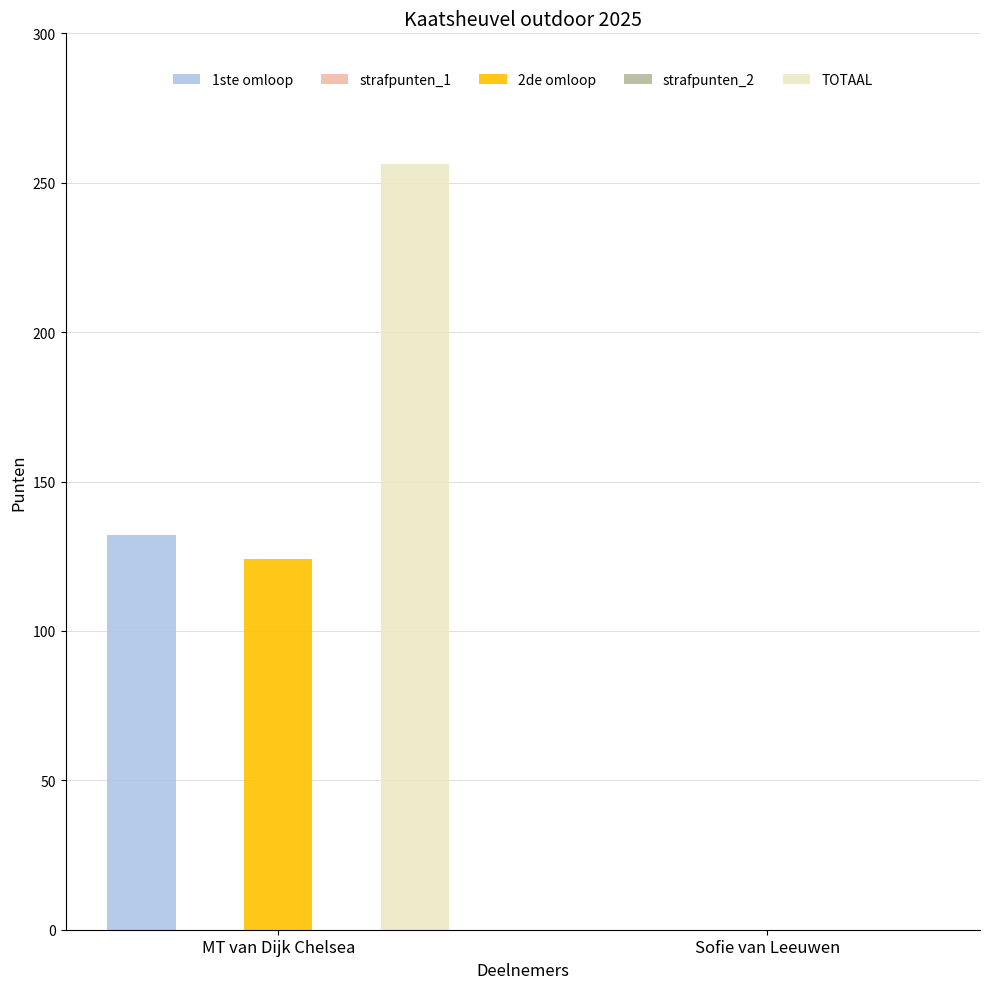

How many bars are there in each group?

5